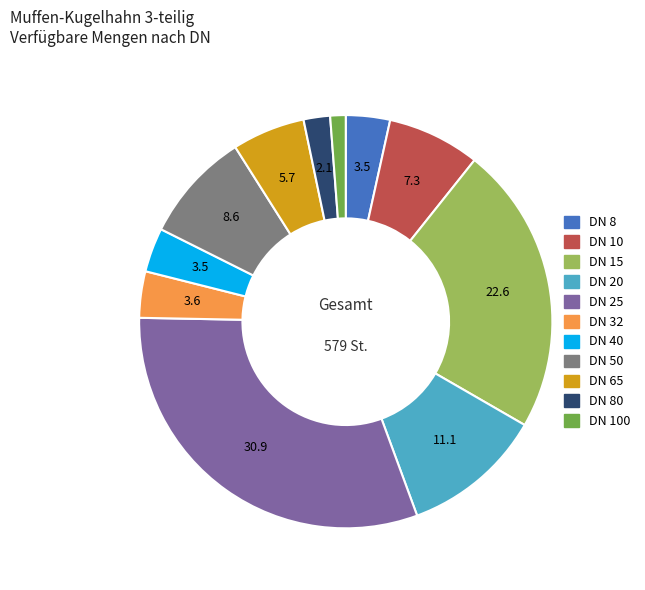

Is there a majority slice in this chart?

No